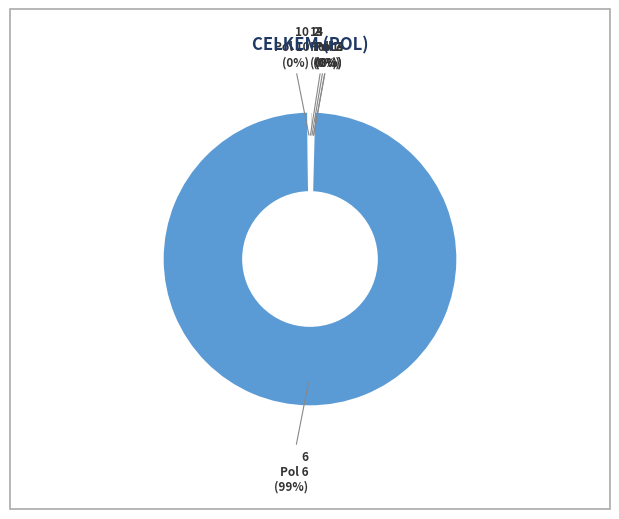

Does any single category account for the majority?

Yes